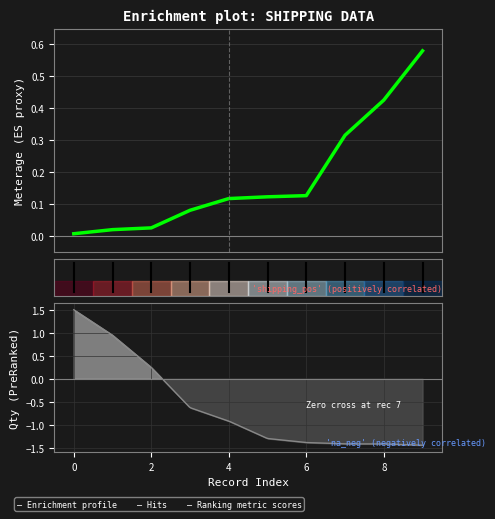

The chart shows a value of 0.0 at 2. True or false?

True